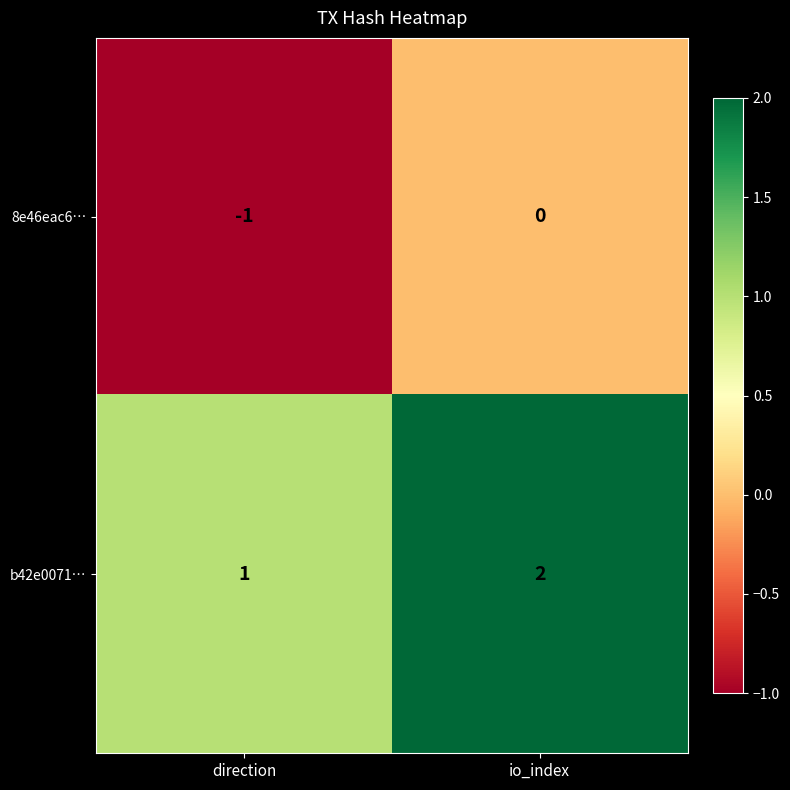

At which label does b42e0071… reach its minimum?

direction